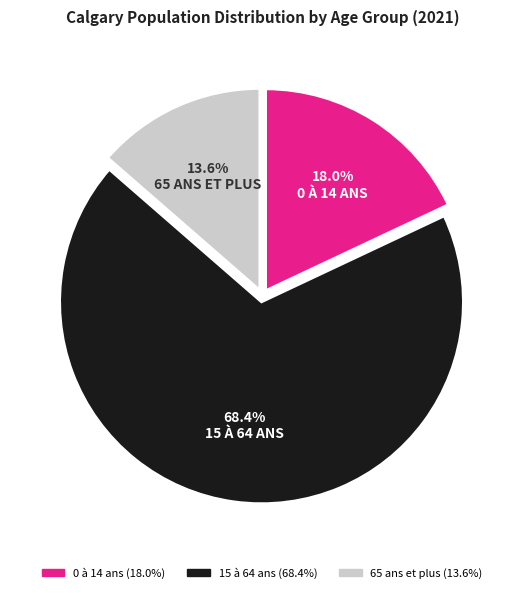

Which category has the biggest portion of the pie?

15 à 64 ans